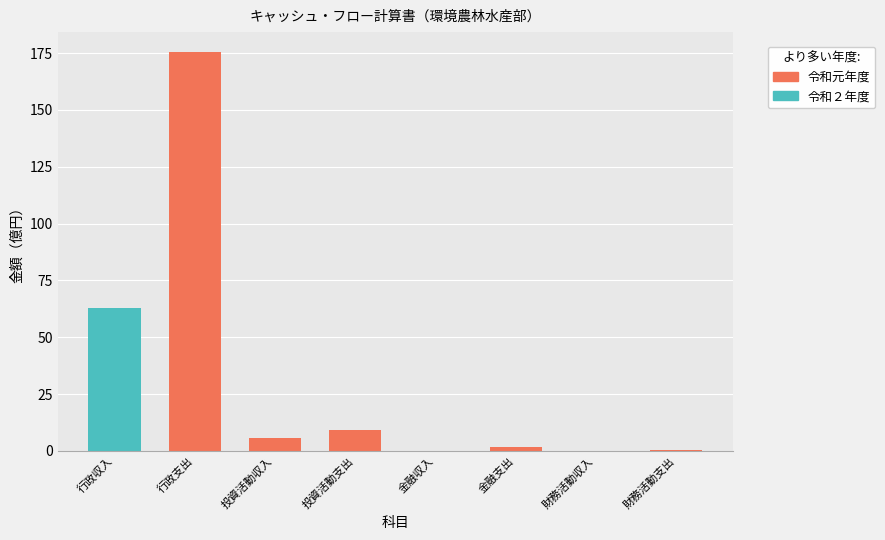

At which label is the value closest to 87?

行政収入